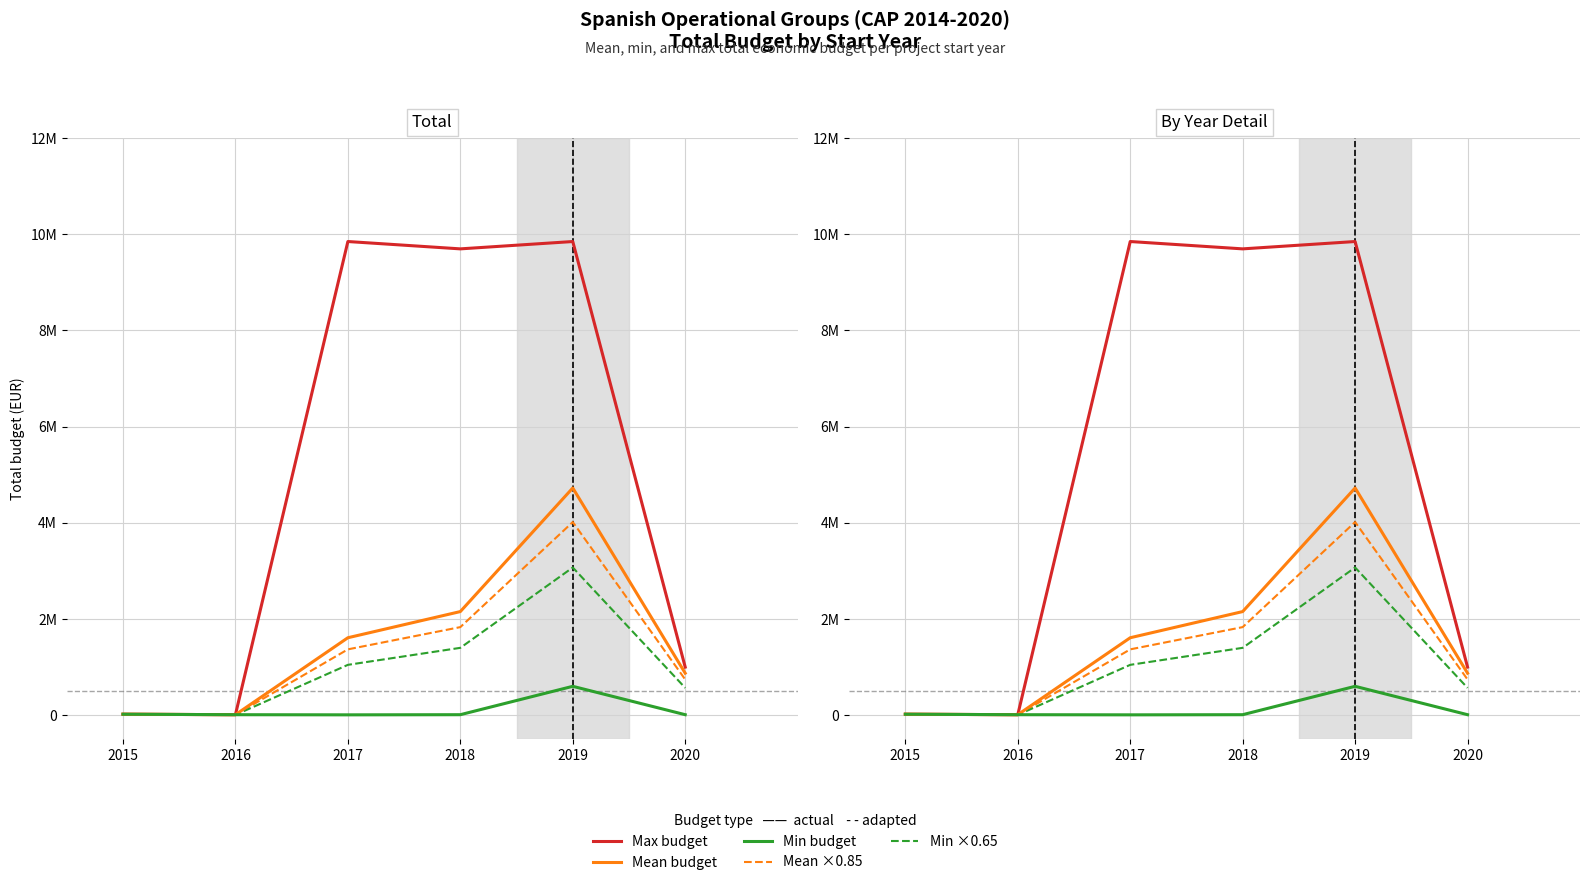

List the series in order of their peak value, lowest first.

Min budget, Min ×0.65, Mean ×0.85, Mean budget, Max budget